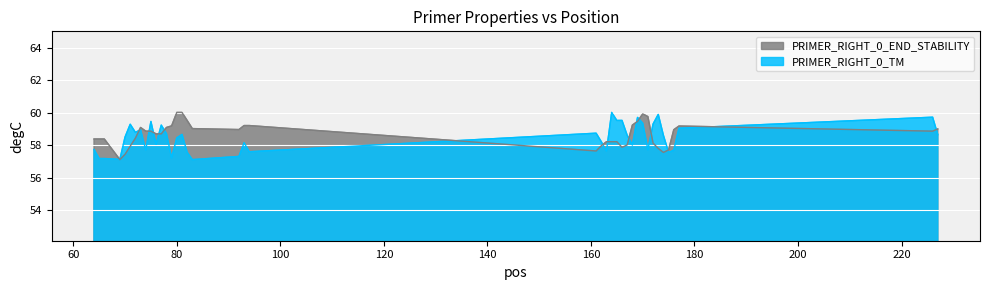

Which has a higher value, 94 or 161?

161